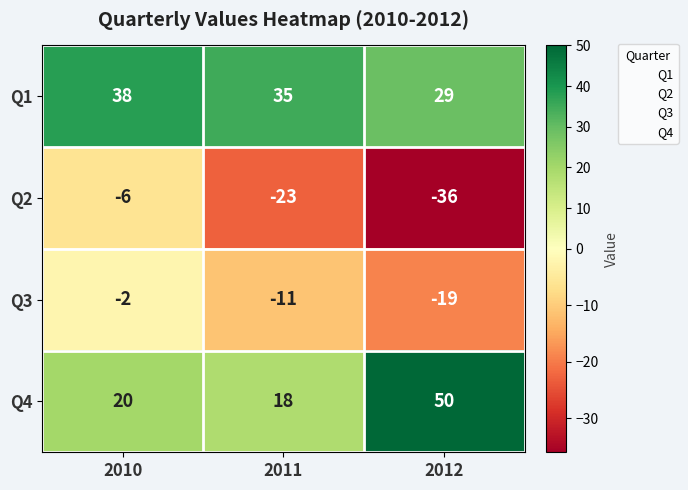

Which series has the largest total across all categories?

Q1